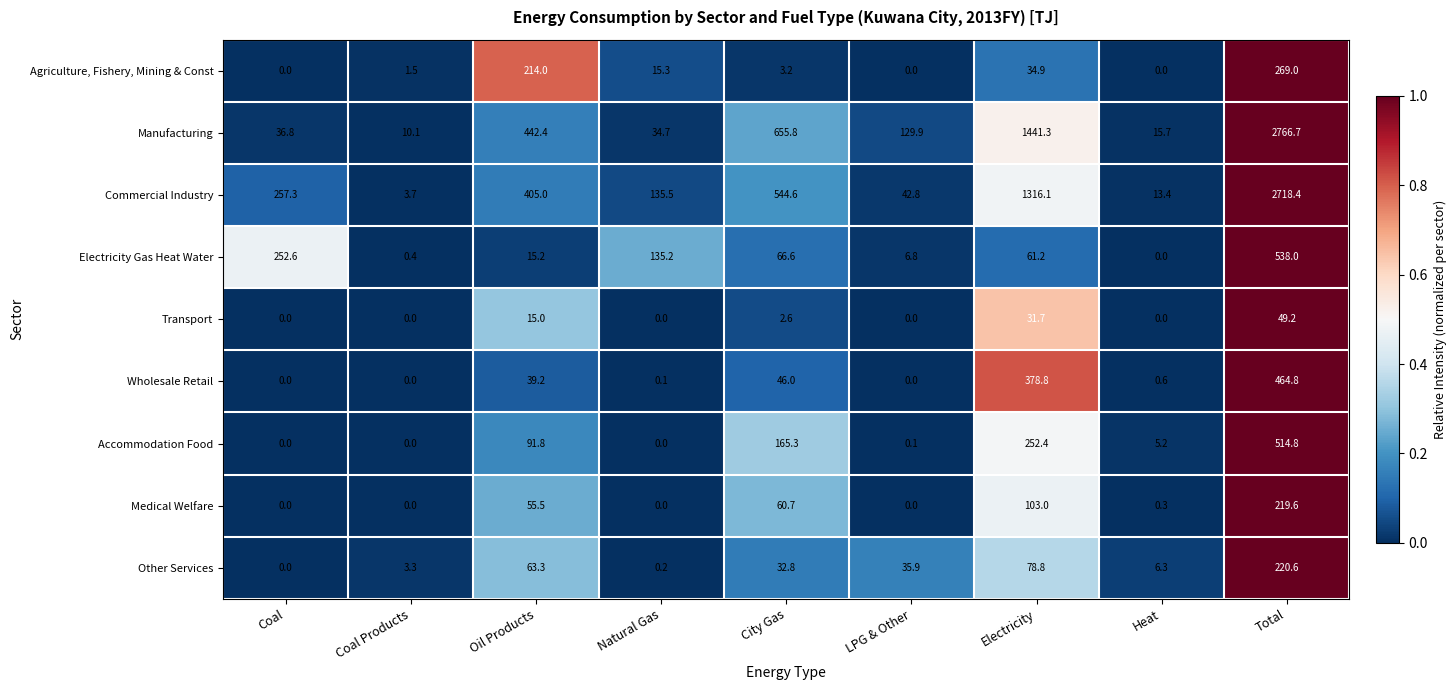

Which series has the widest spread of values?

Manufacturing